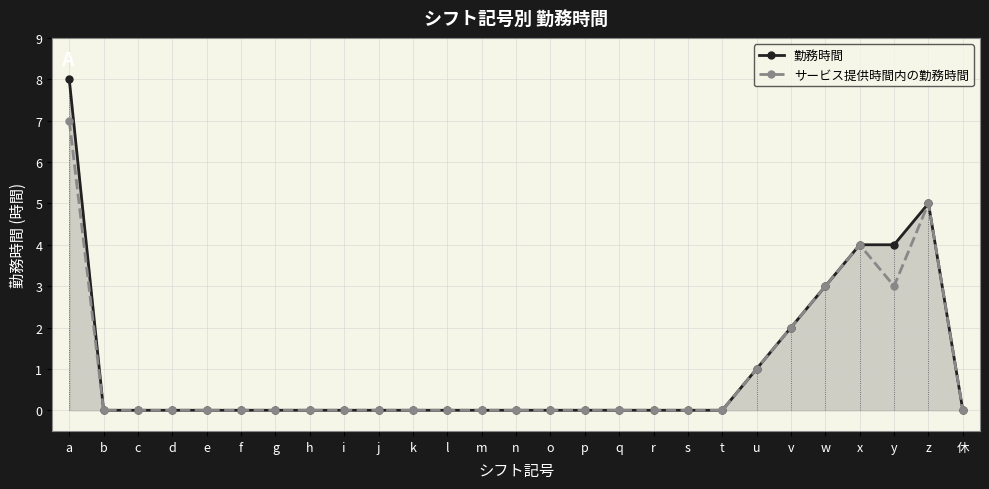

What is the label of the 8th bar from the left?

h